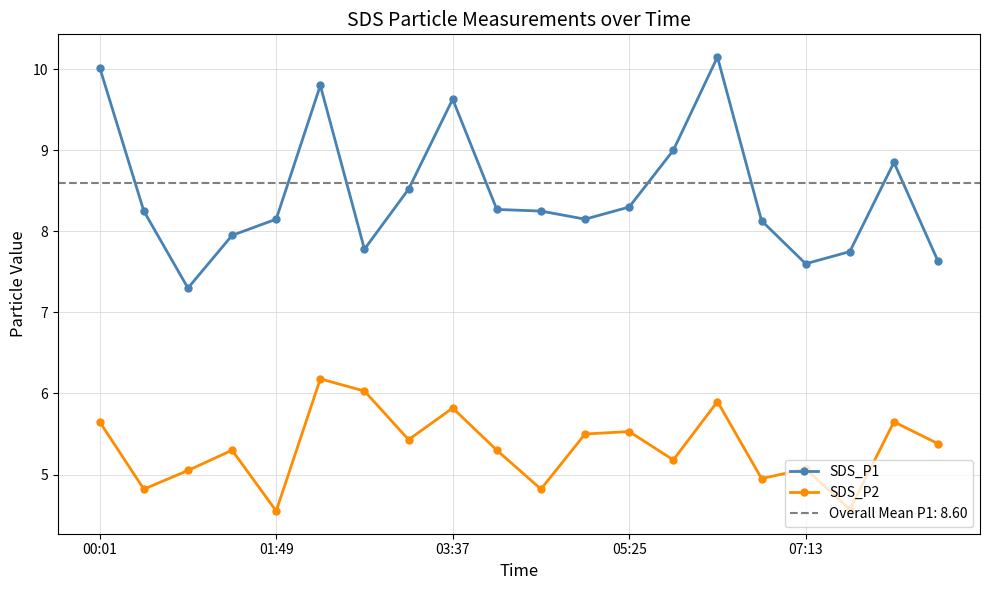

Which series has the largest total across all categories?

SDS_P1